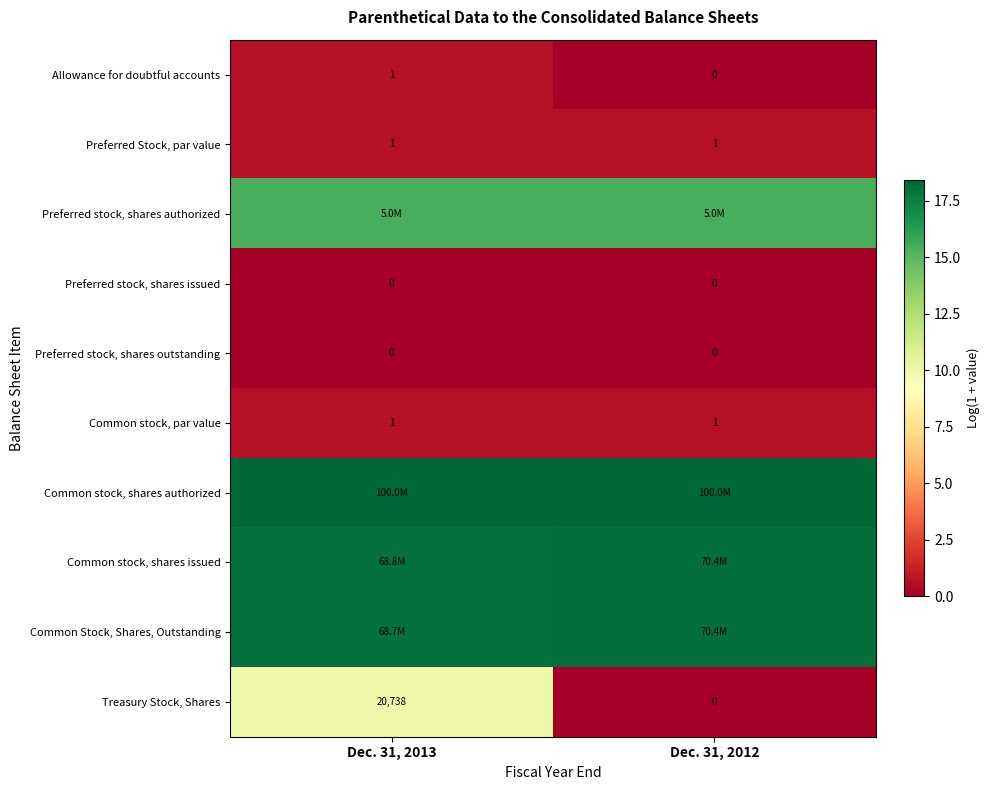

At how many categories does at least one series exceed 7?

2